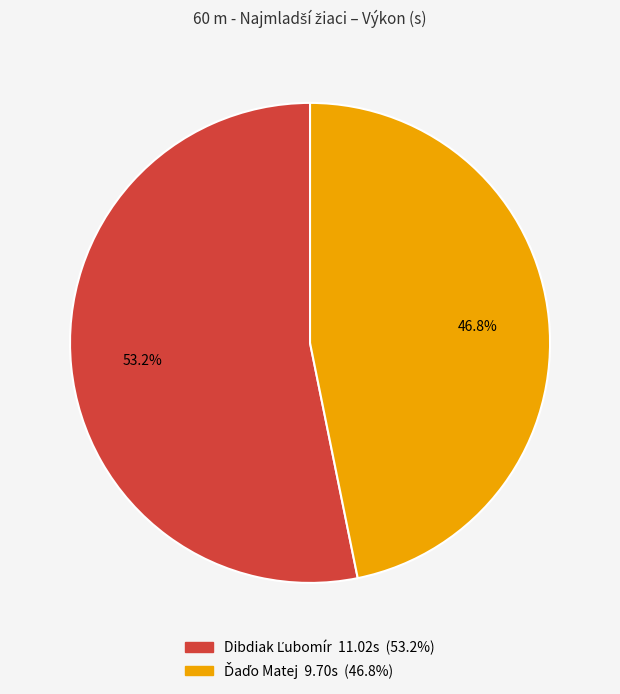

Is there a majority slice in this chart?

Yes